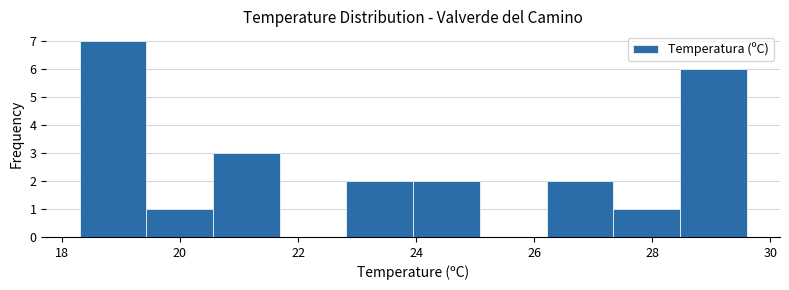

Over which range of the x-axis is the bar tallest?

18.4 to 19.4